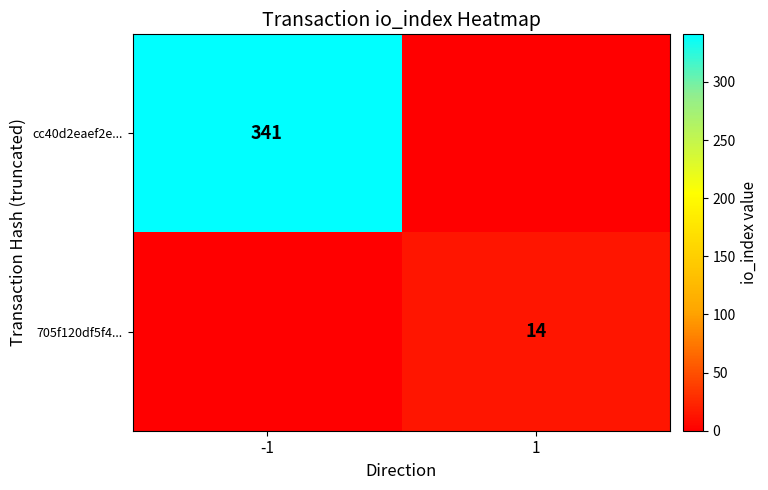

What is the total value across all series at 1?

14